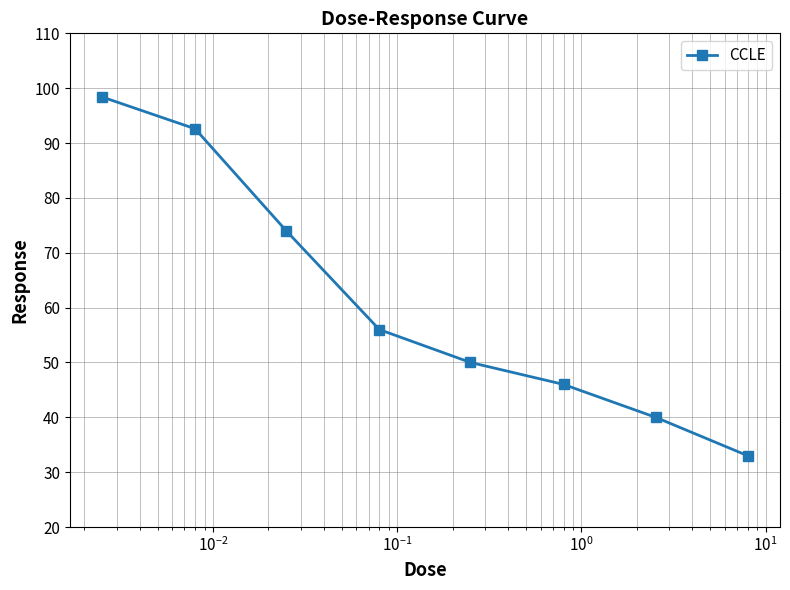

What is the value of the 7th point from the left?

40.0